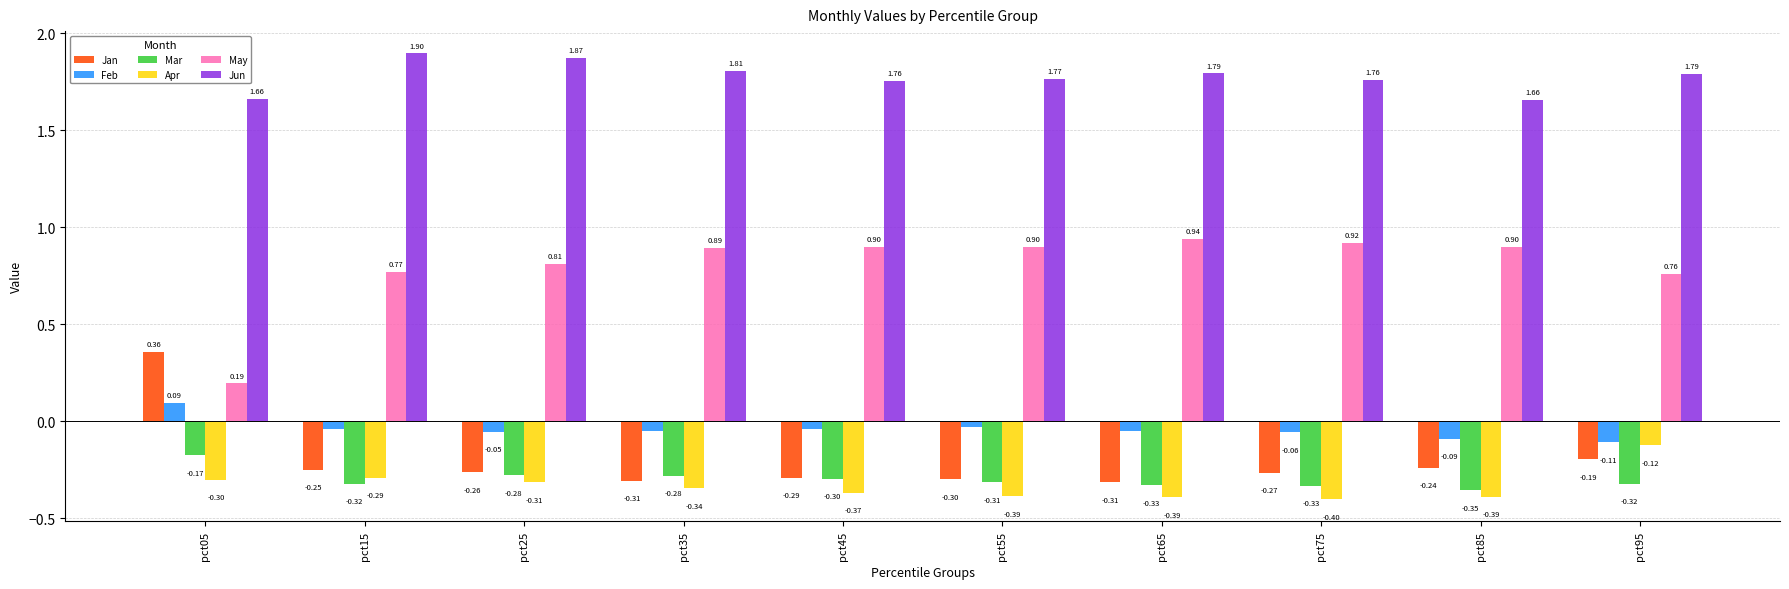

Which series has the largest range (max minus min)?

May